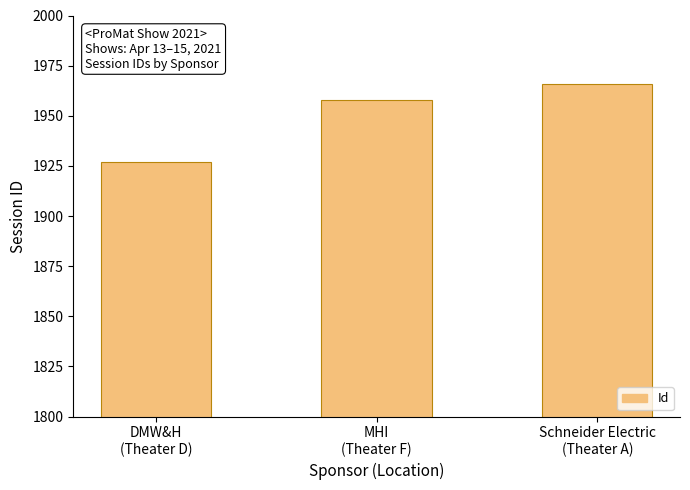

Is it true that the value at MHI
(Theater F) is 1958?

True